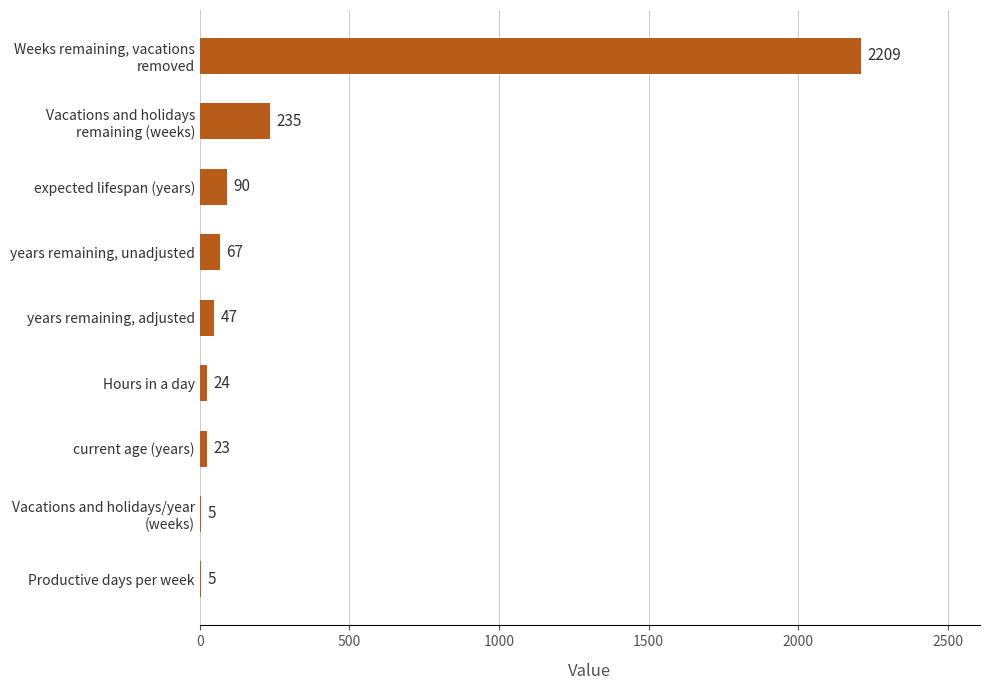

Are the bars horizontal?

Yes